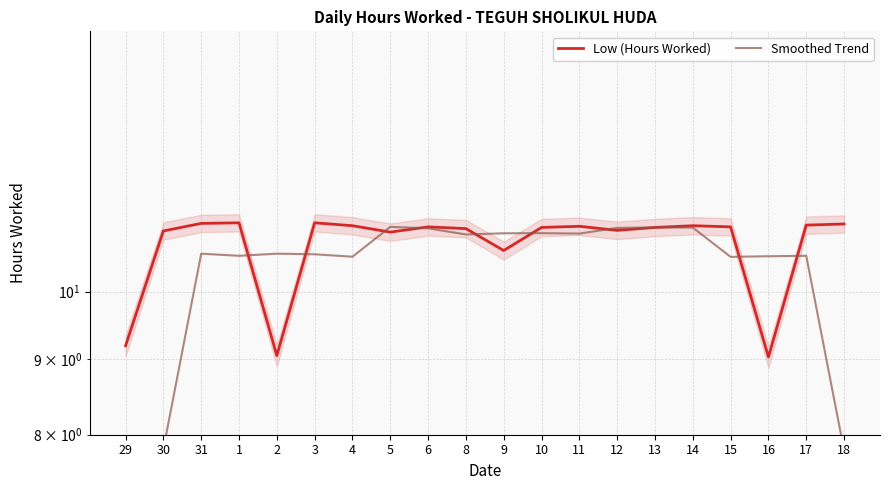

What is the difference between the maximum and minimum values in the Smoothed Trend series?

6.0